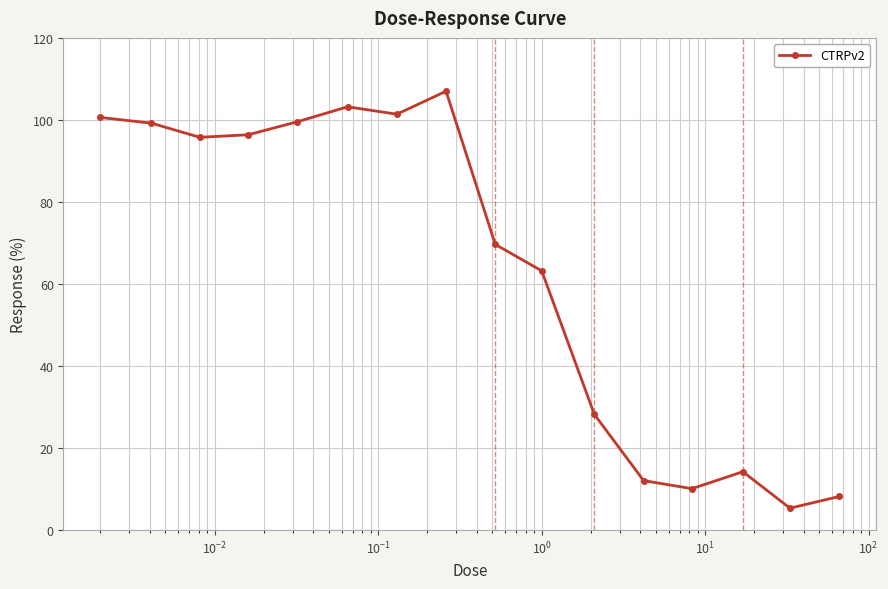

What is the value of the 9th point from the left?

69.7